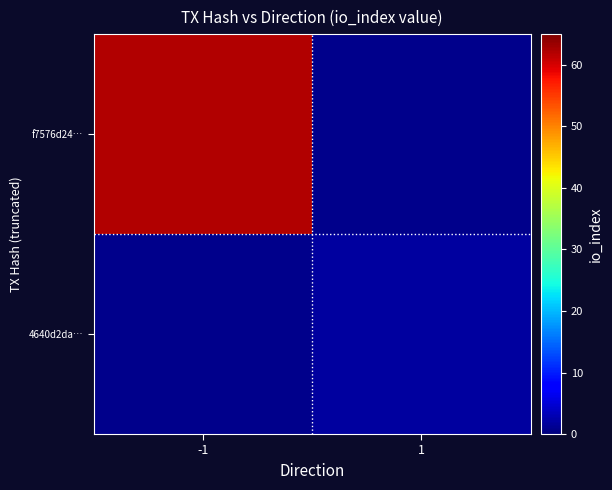

How many data points does each series have?

2